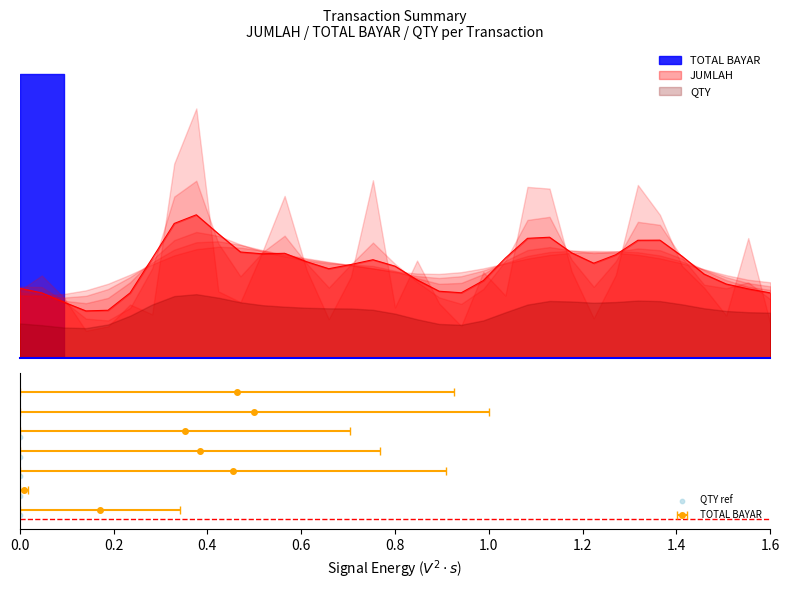

Between 0.4 and 0.2, which is larger?

0.4